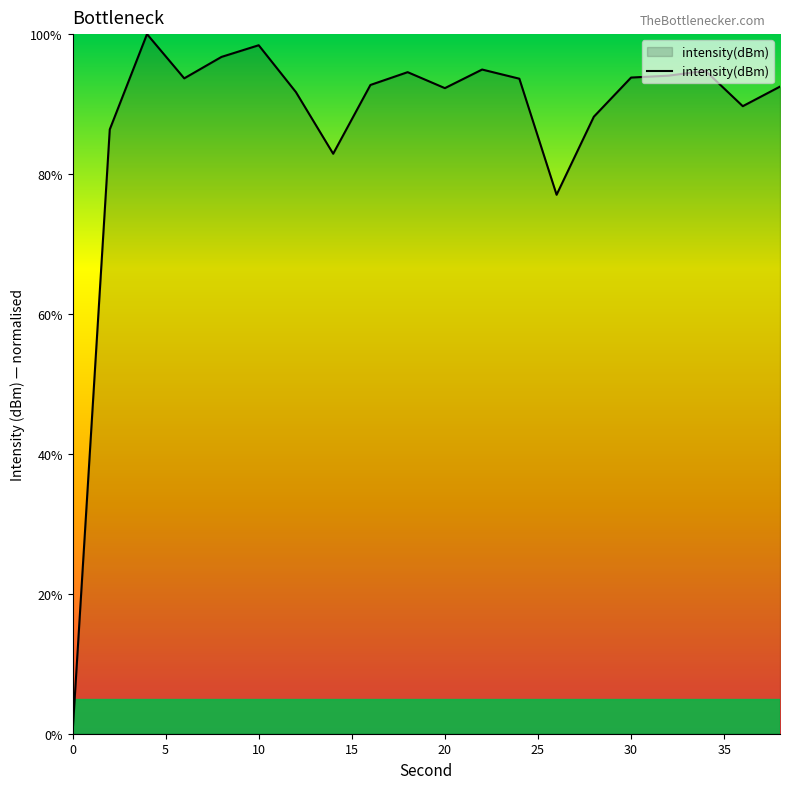

What is the greatest value displayed?

100.0